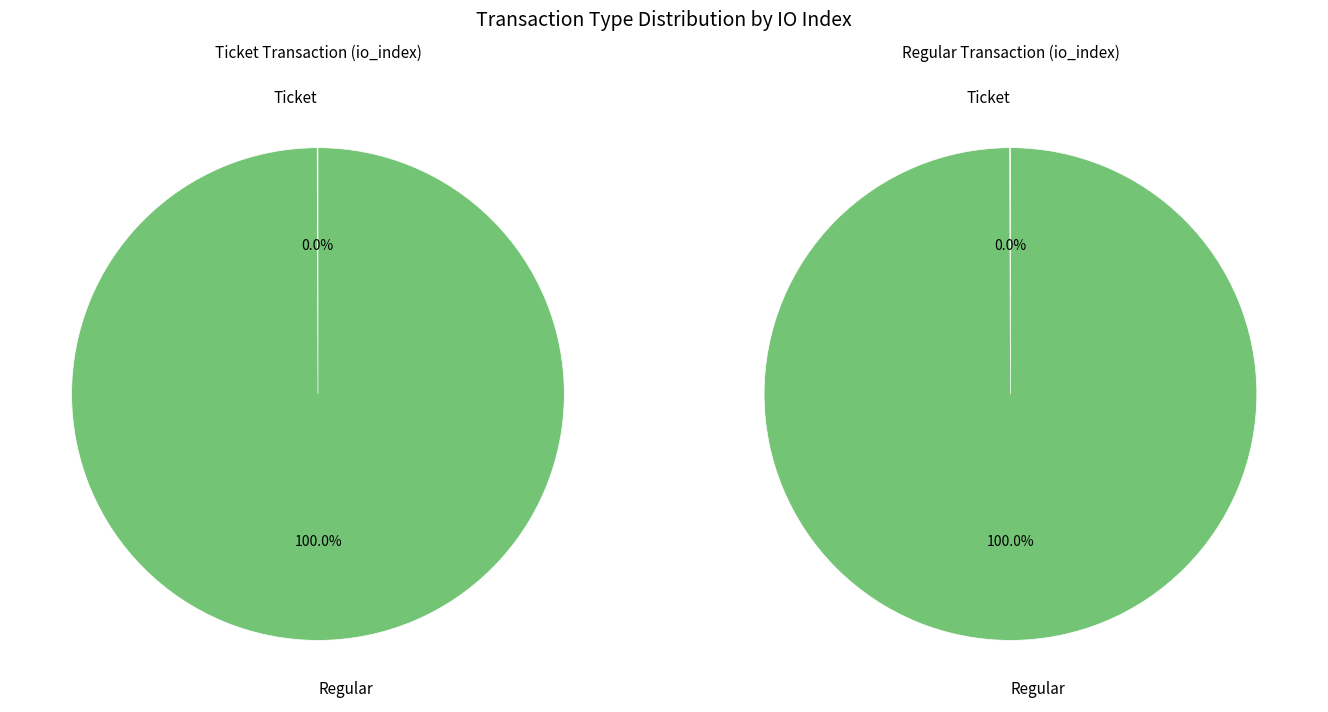

Which slice represents more than half of the pie?

Regular